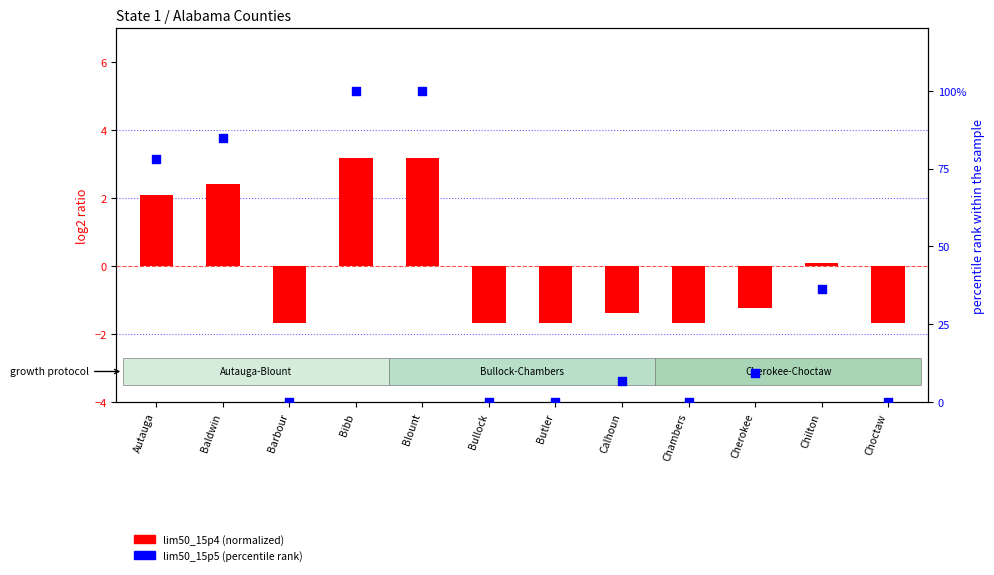

At which category is the sum across all series the highest?

Bibb